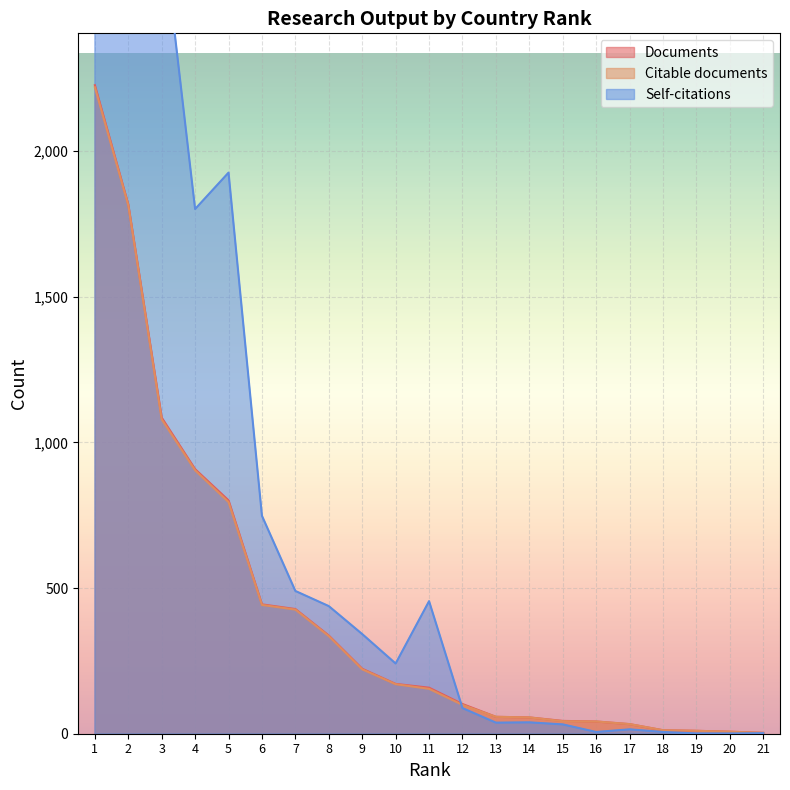

At which label is Self-citations closest to 3548?

2